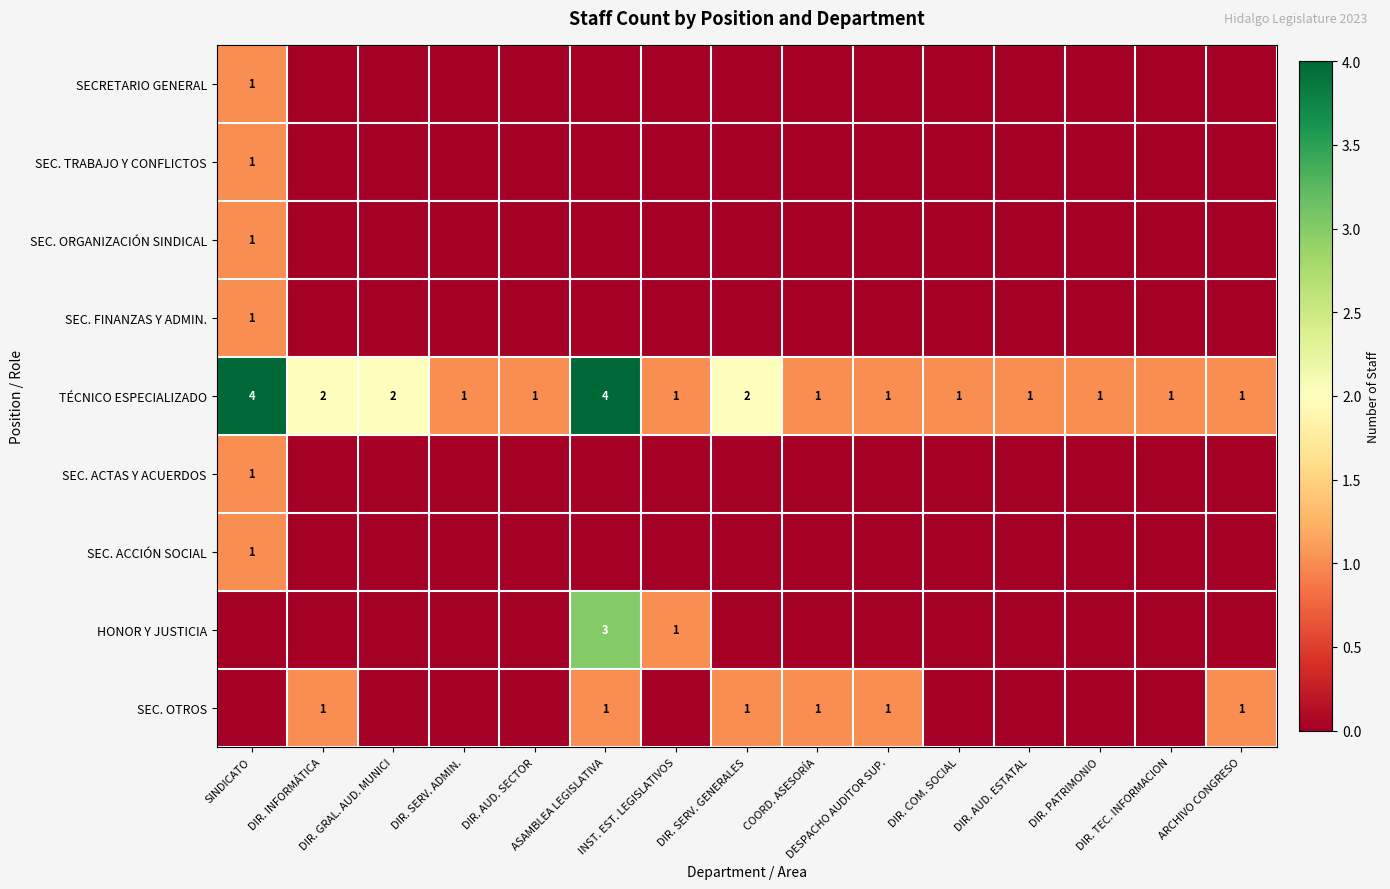

Count the TÉCNICO ESPECIALIZADO values in the range 1 to 2.

13